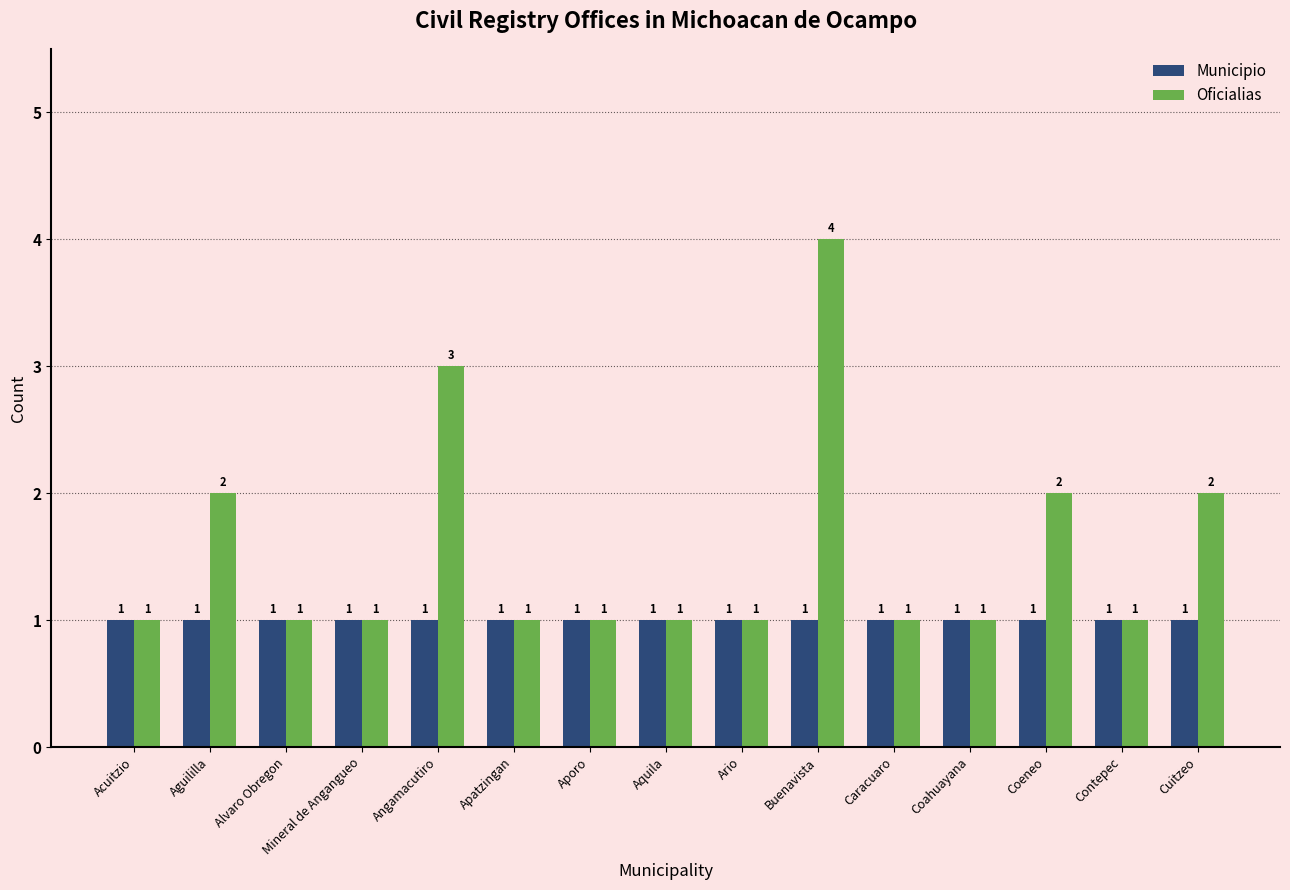

What is the value of the Oficialias bar at the 8th from the left?

1